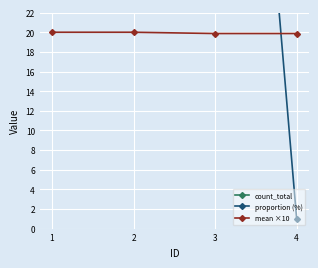

What is the difference between the proportion (%) values at 2 and 4?

99.0